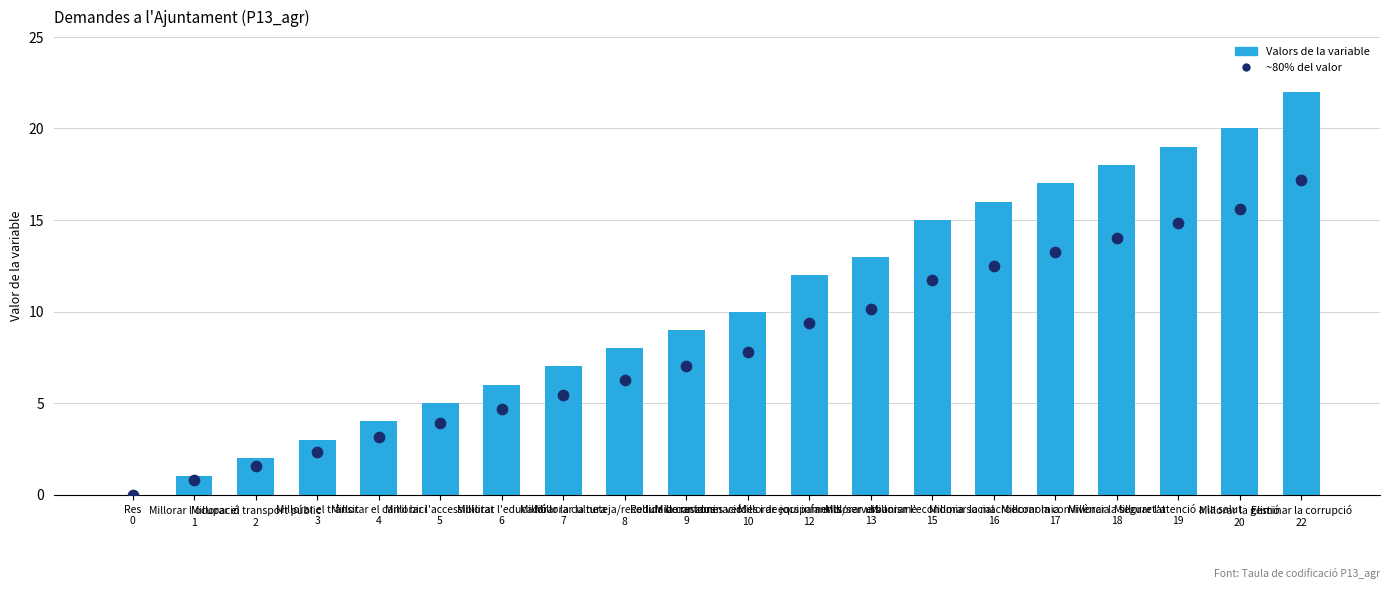

Which series has the widest spread of Y values?

Valors de la variable